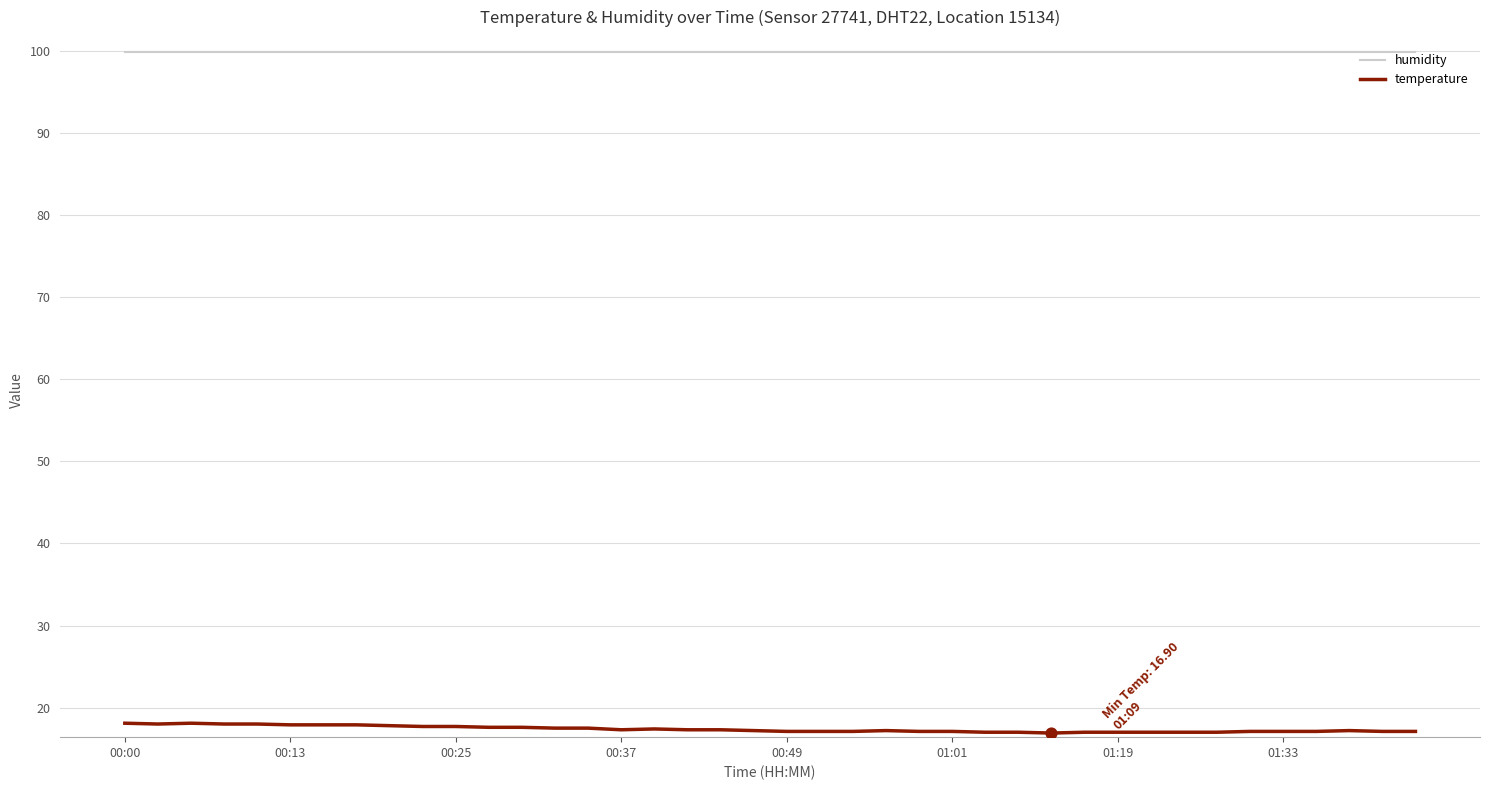

Which series has the largest total across all categories?

humidity